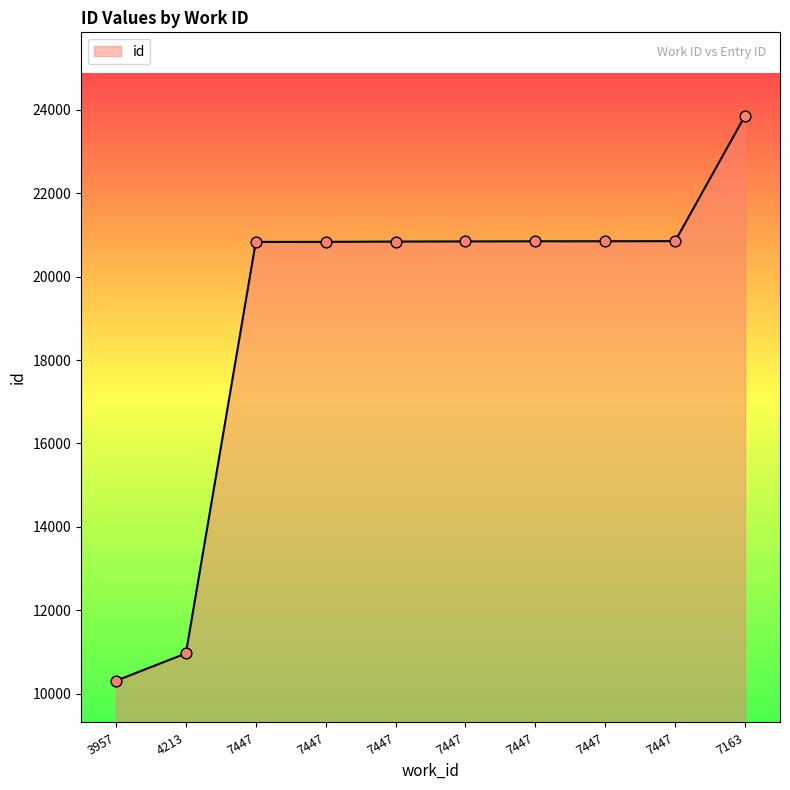

What is the change in value from 7447 to 7163?

+3009